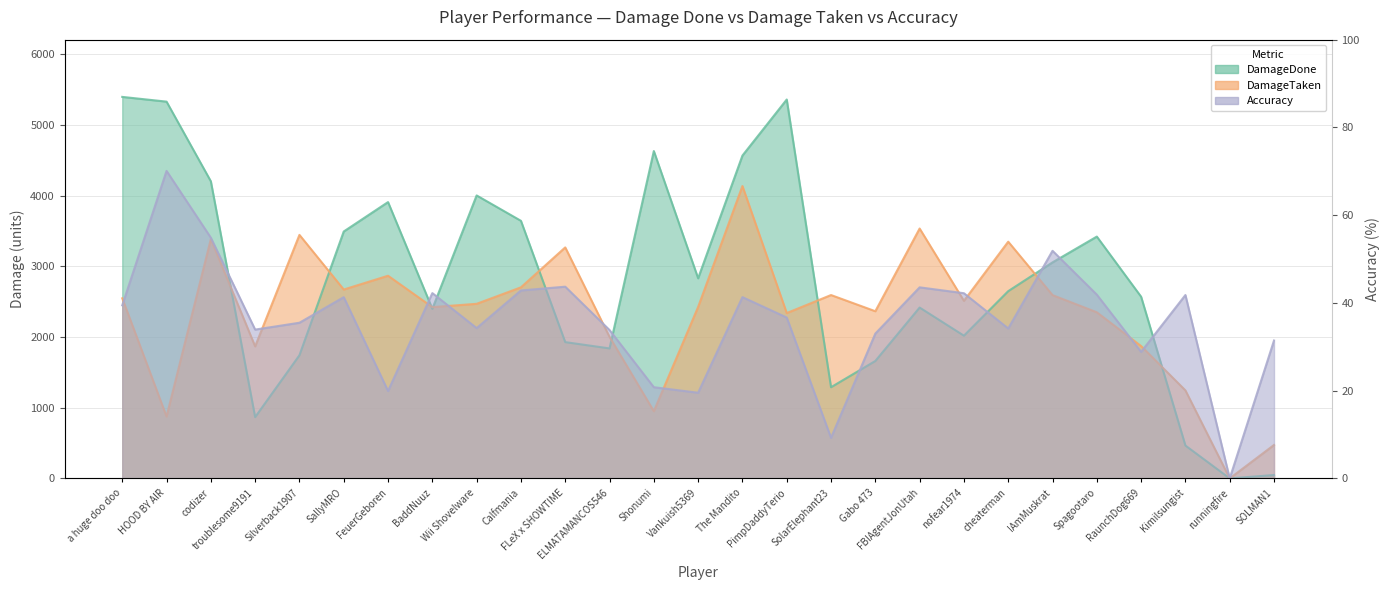

What is the sum of all Accuracy values?

968.2